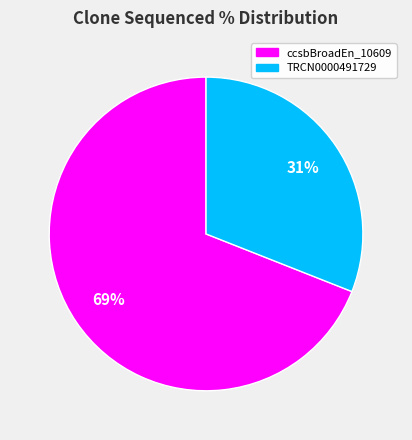

Is there any slice that represents more than half of the pie?

Yes